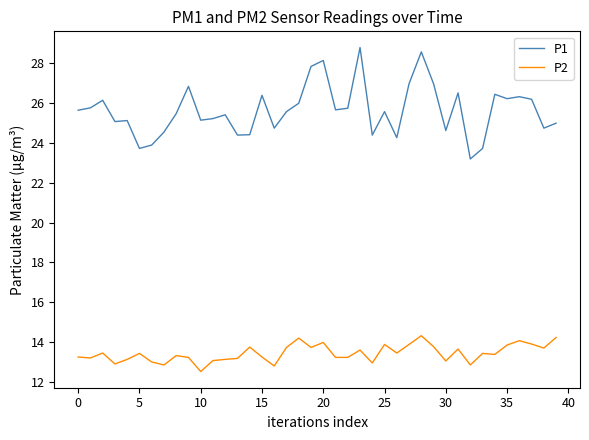

Rank the series by their average value, from highest to lowest.

P1, P2